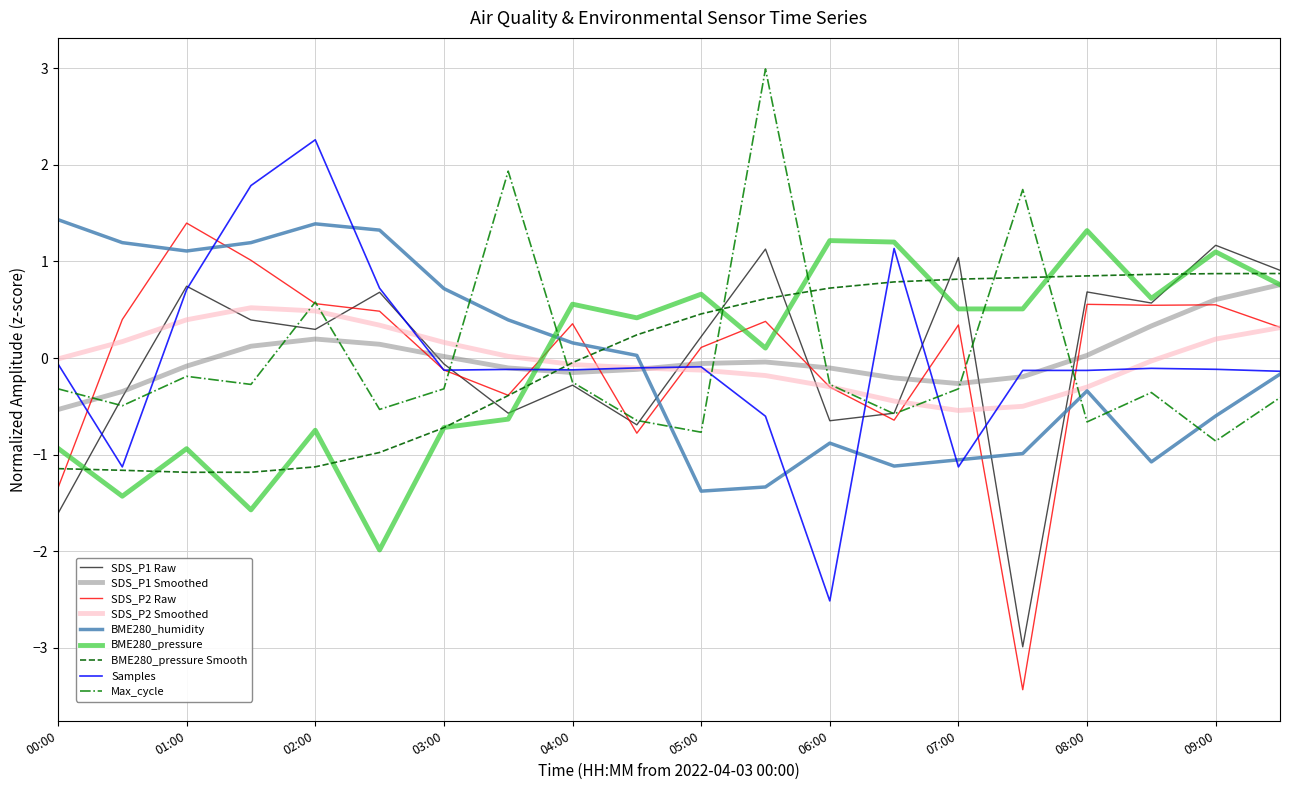

What is the maximum value shown in the chart?

3.0